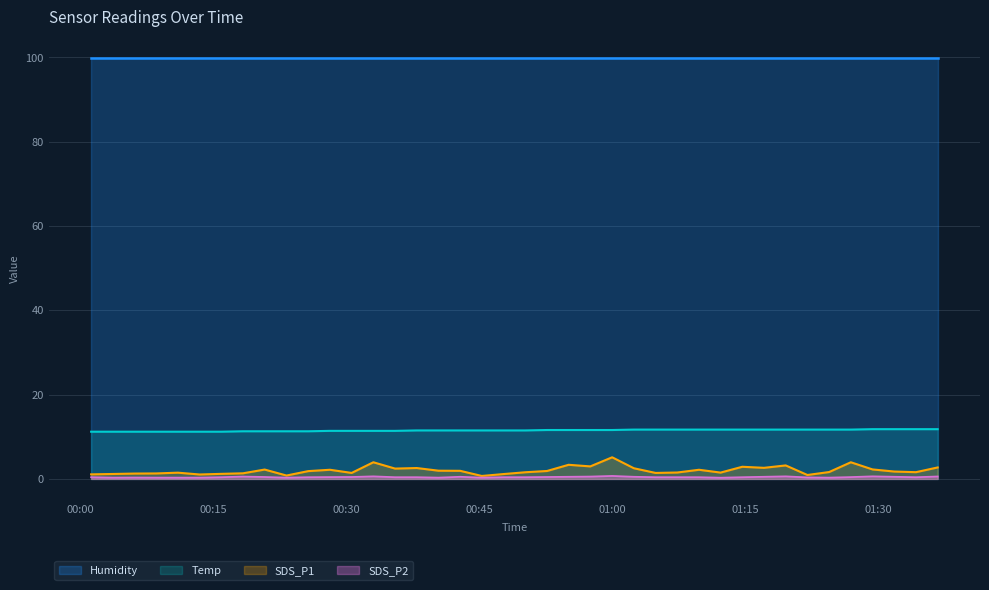

Which series has the largest total across all categories?

Humidity